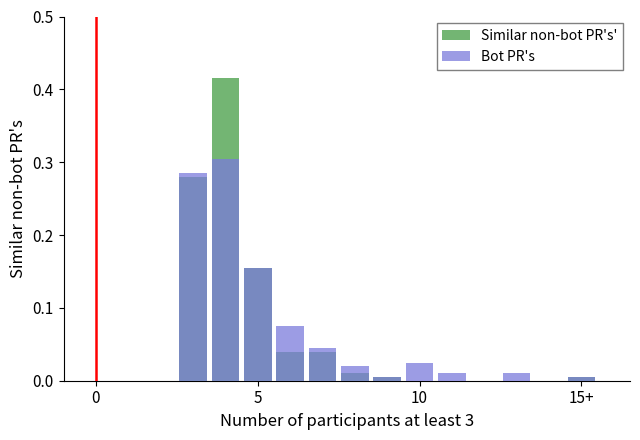

Is the value of Similar non-bot PR's' at 5 greater than the value of Bot PR's at 8?

Yes